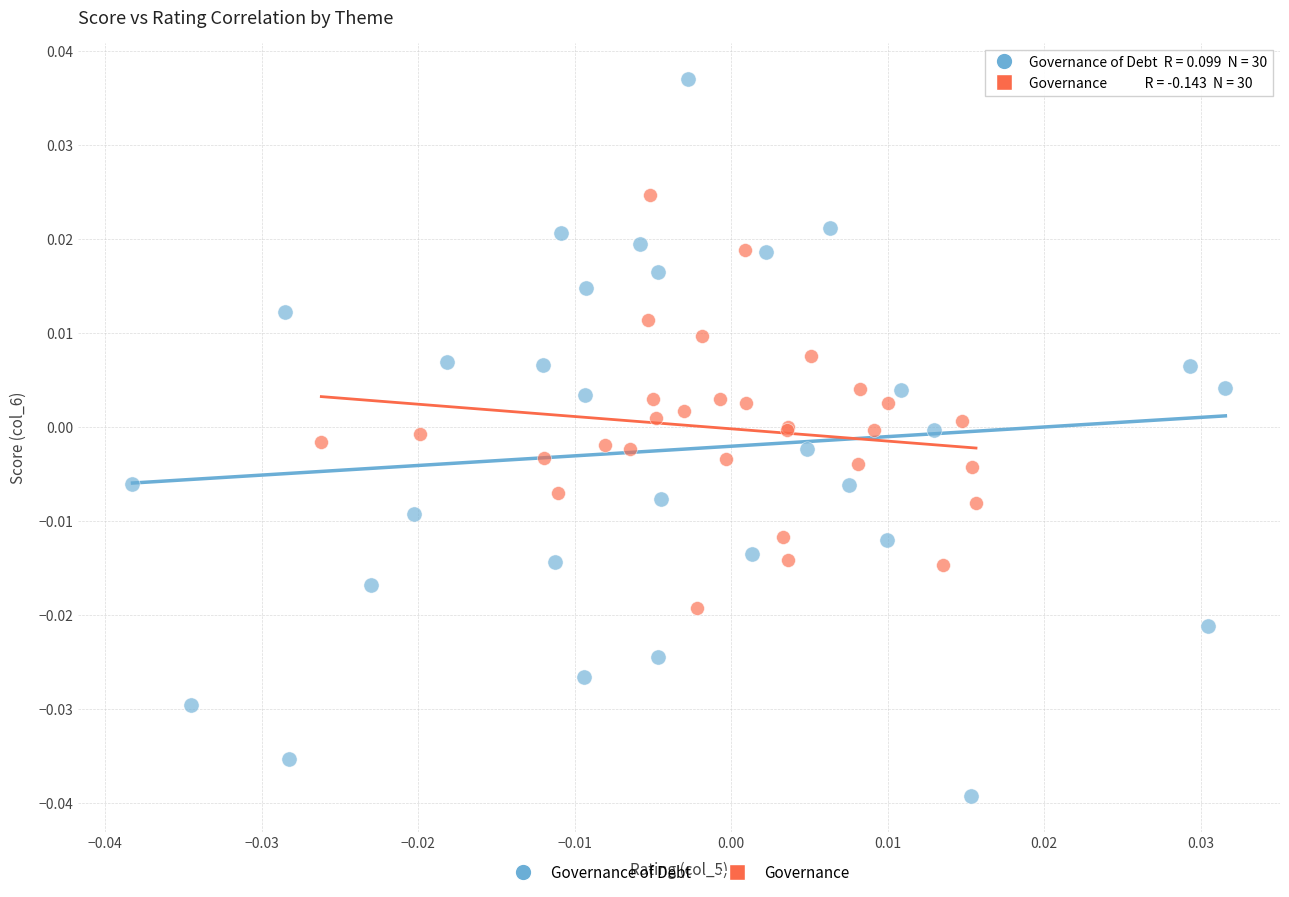

Which series reaches the minimum Y coordinate?

Governance of Debt